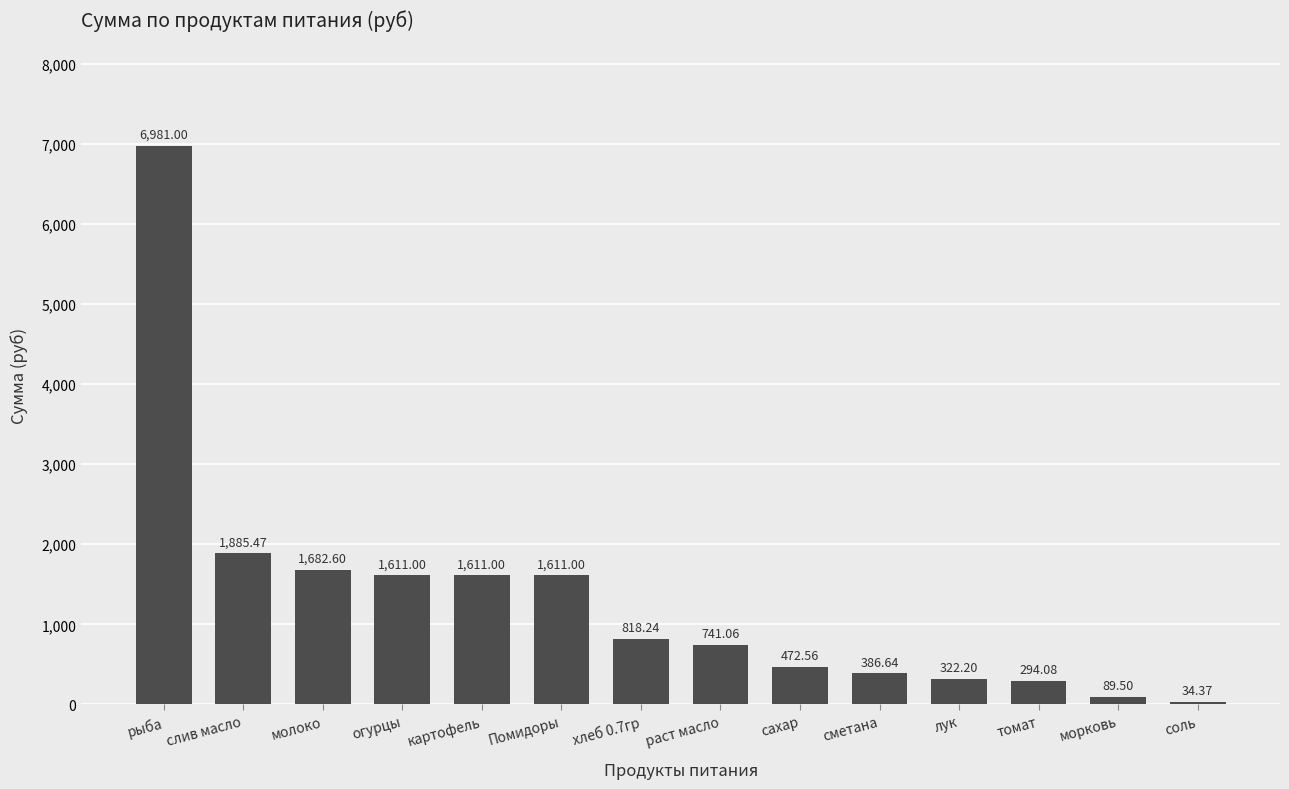

Reading left to right, what are all the values shown in this chart?

рыба=6981.0	слив масло=1885.5	молоко=1682.6	огурцы=1611.0	картофель=1611.0	Помидоры=1611.0	хлеб 0.7гр=818.2	раст масло=741.1	сахар=472.6	сметана=386.6	лук=322.2	томат=294.1	морковь=89.5	соль=34.4